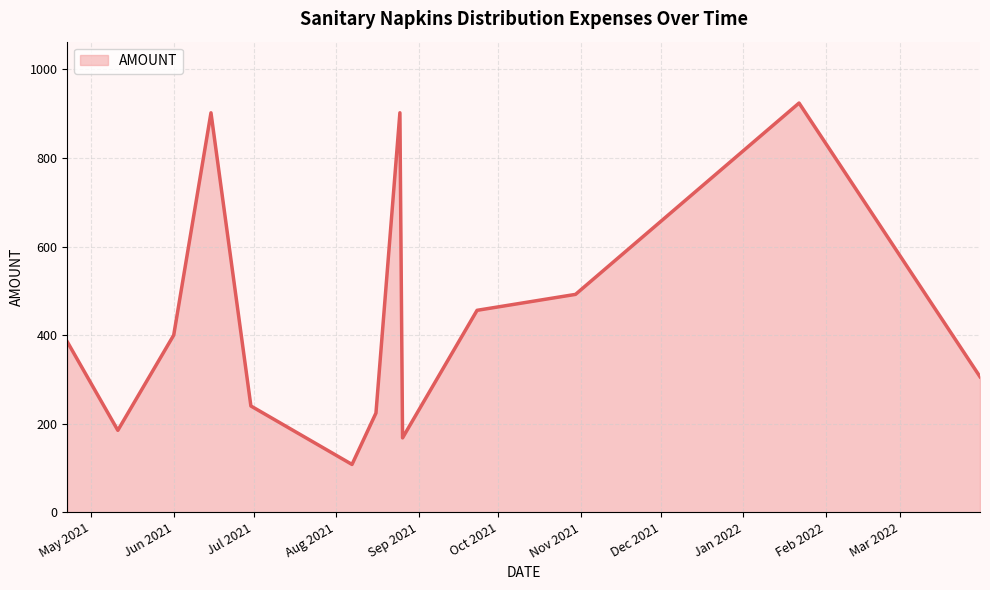

What is the maximum value shown in the chart?

924